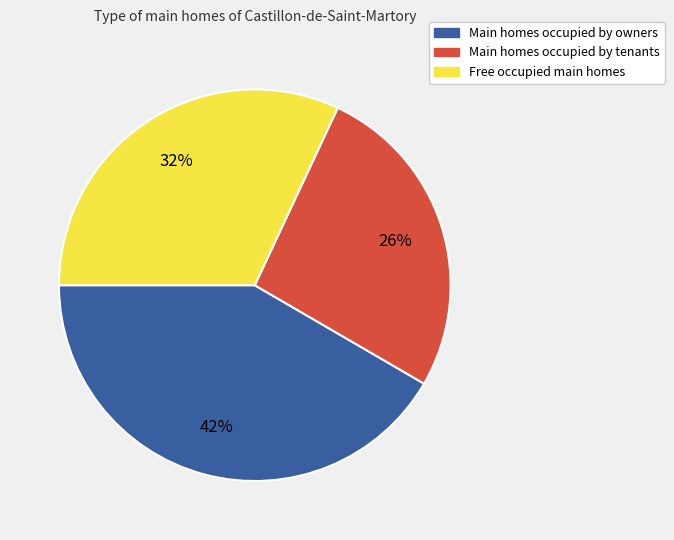

How many slices are in this pie chart?

3